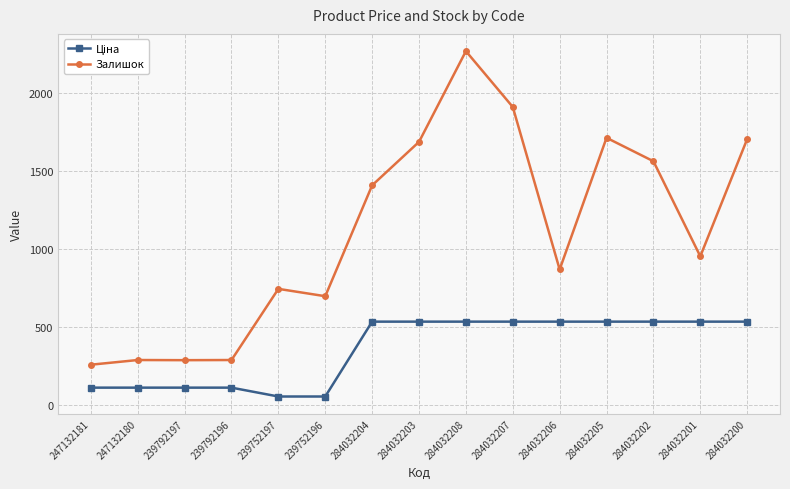

True or false: Залишок has more than 2 points higher than both neighbors.

True